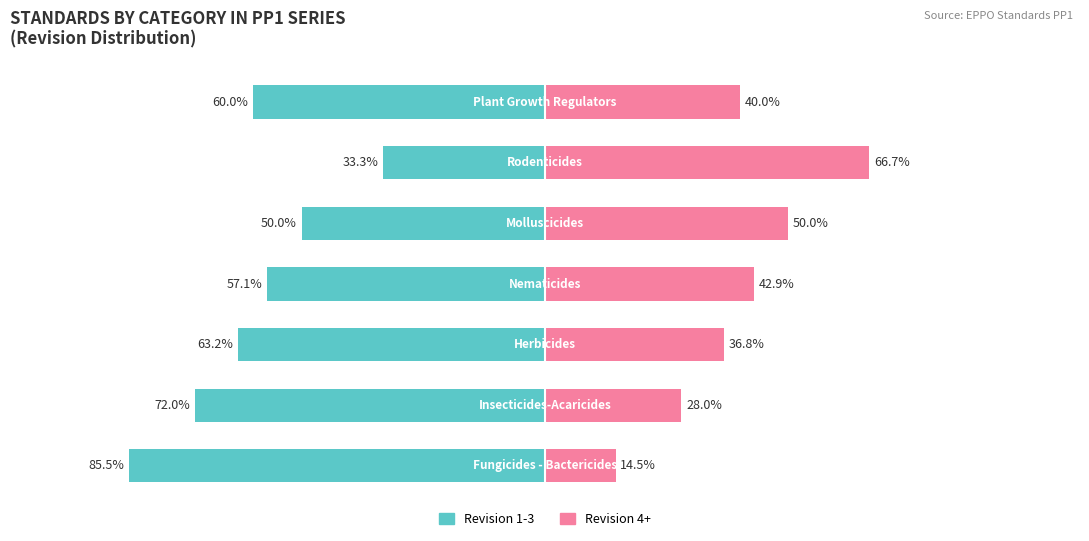

What are all the series names shown in the legend?

Revision 1-3, Revision 4+